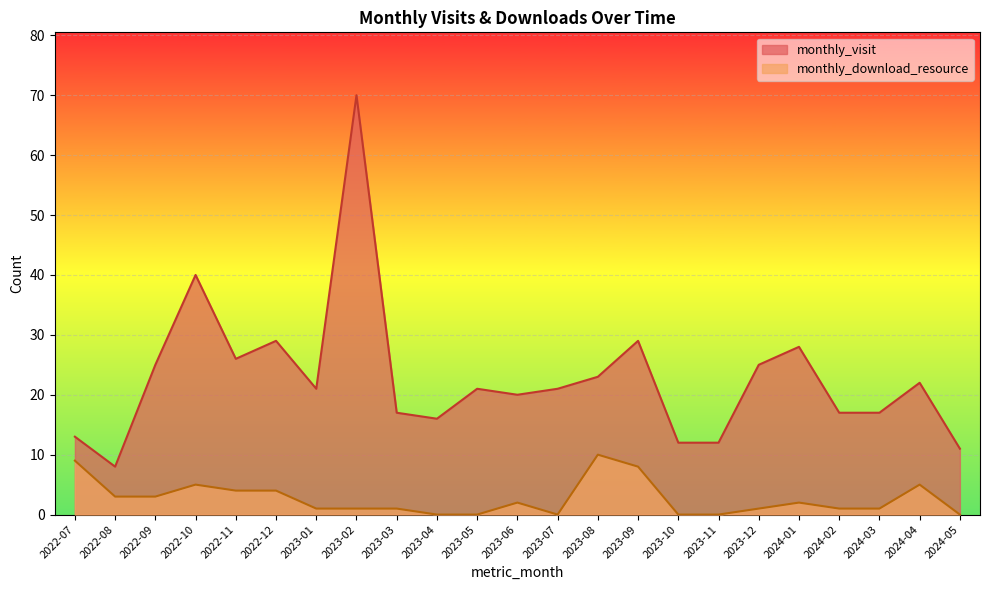

Is it true that monthly_download_resource equals 1 at 2024-02?

True